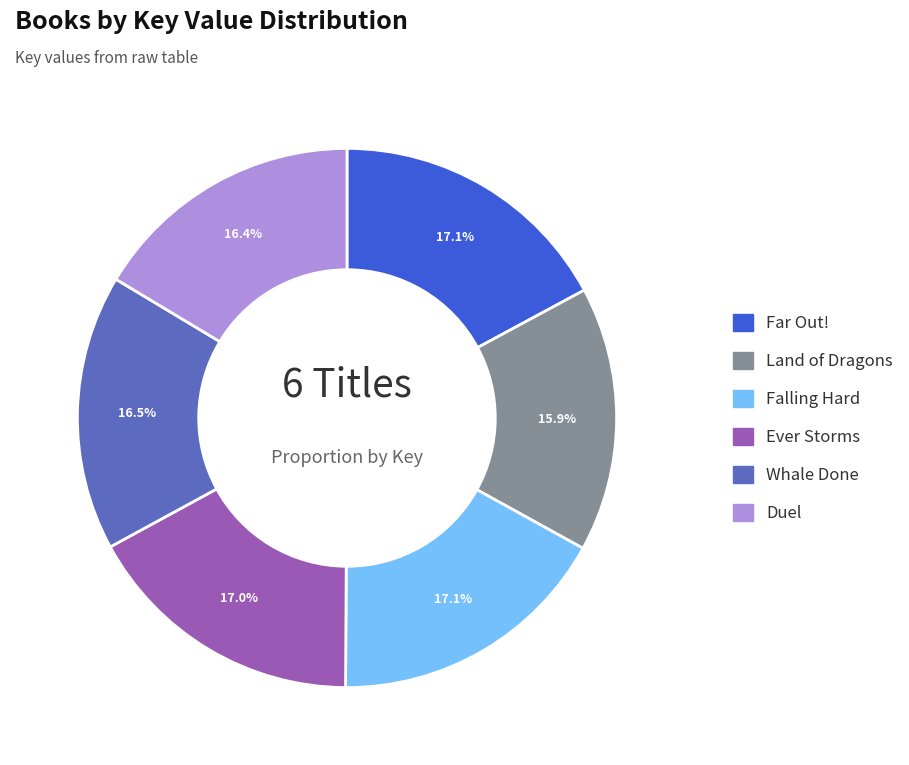

How many segments does this pie chart have?

6